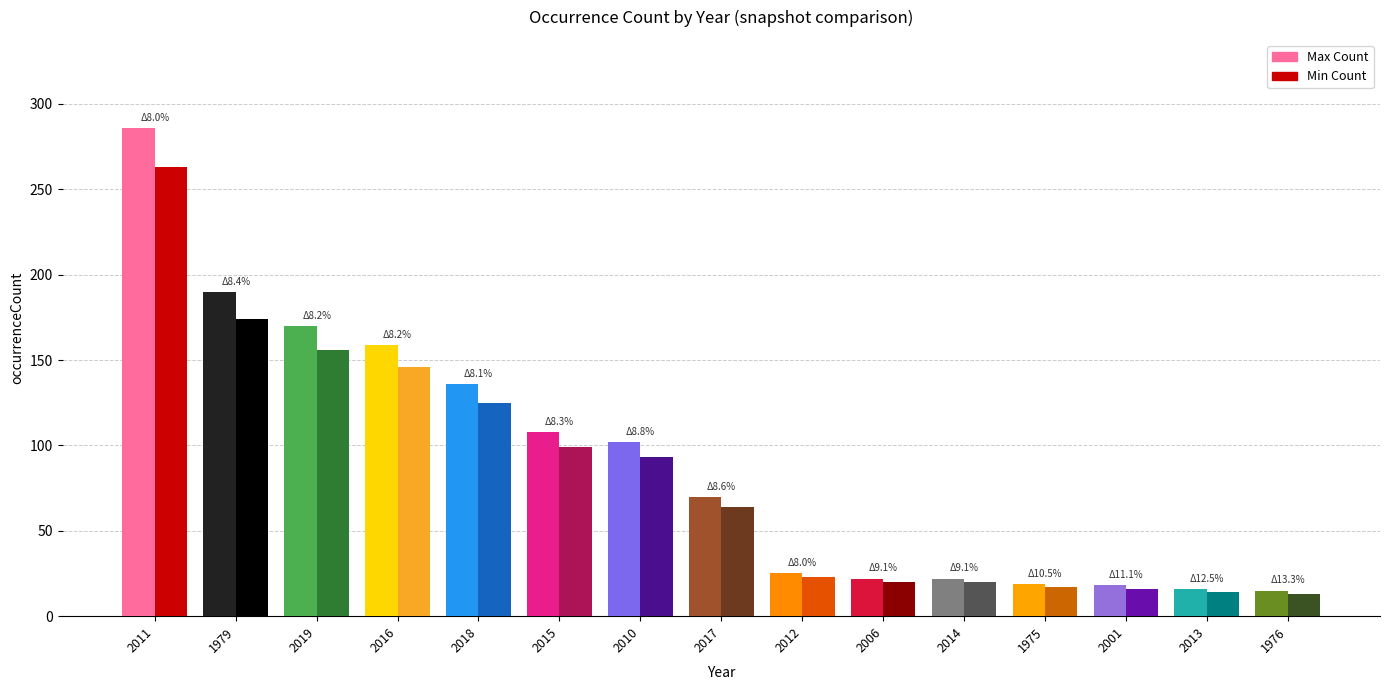

Which series changed the most between 1979 and 1975?

Max Count